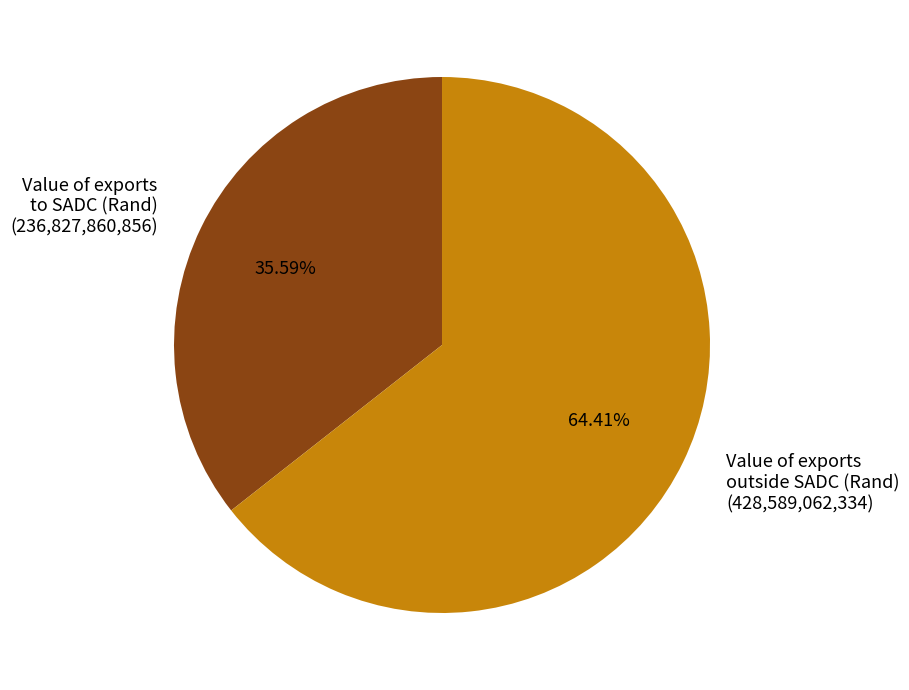

How many slices are in this pie chart?

2